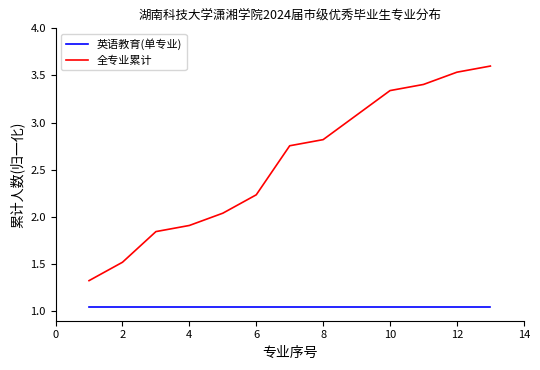

Which series has the largest total across all categories?

全专业累计